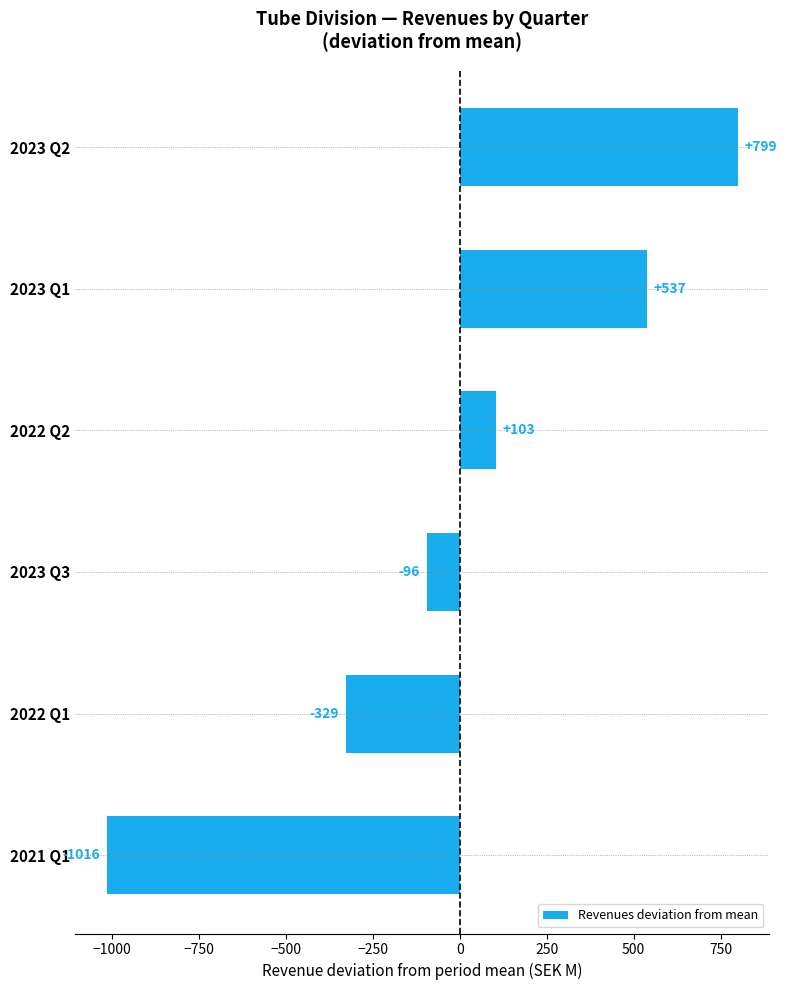

Does the chart contain any negative values?

Yes